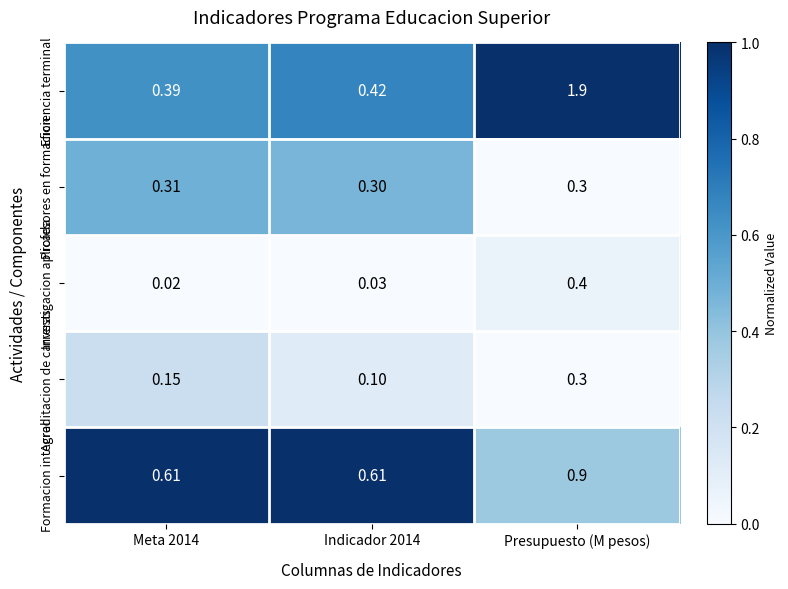

What is the total value across all series at Meta 2014?

1.5